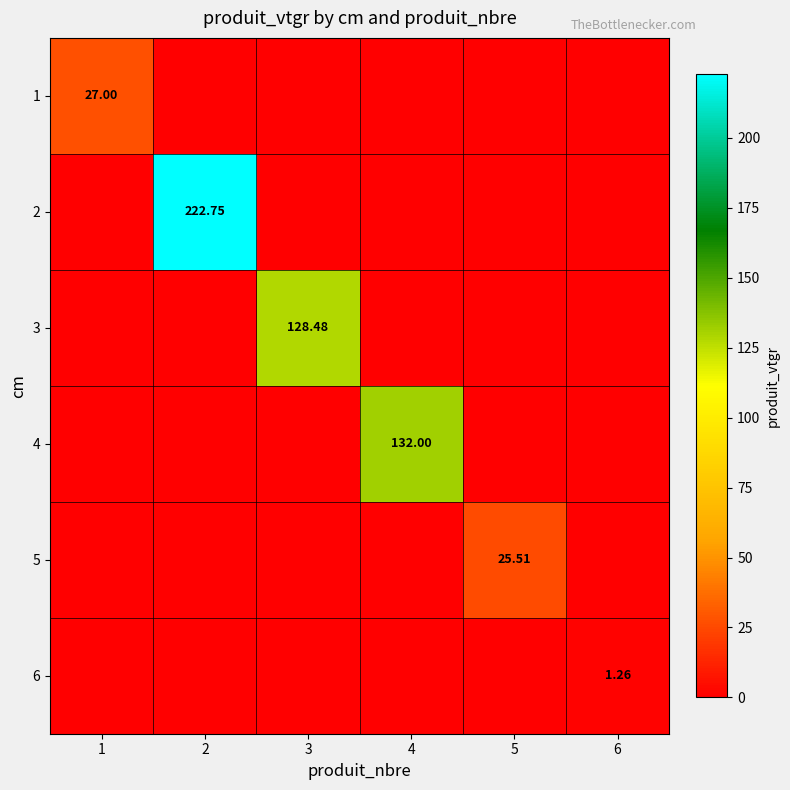

At which category is the sum across all series the highest?

2